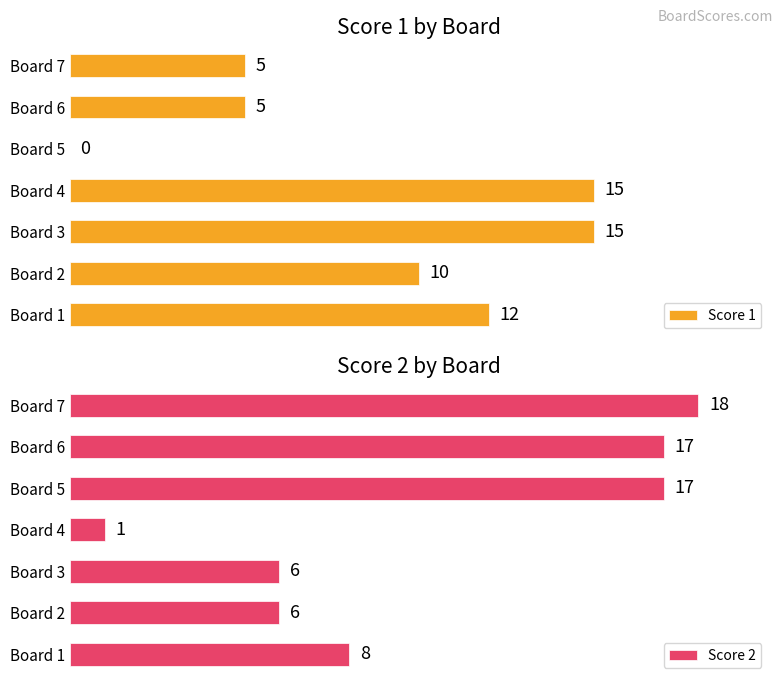

At which label does Score 2 reach its minimum?

Board 4